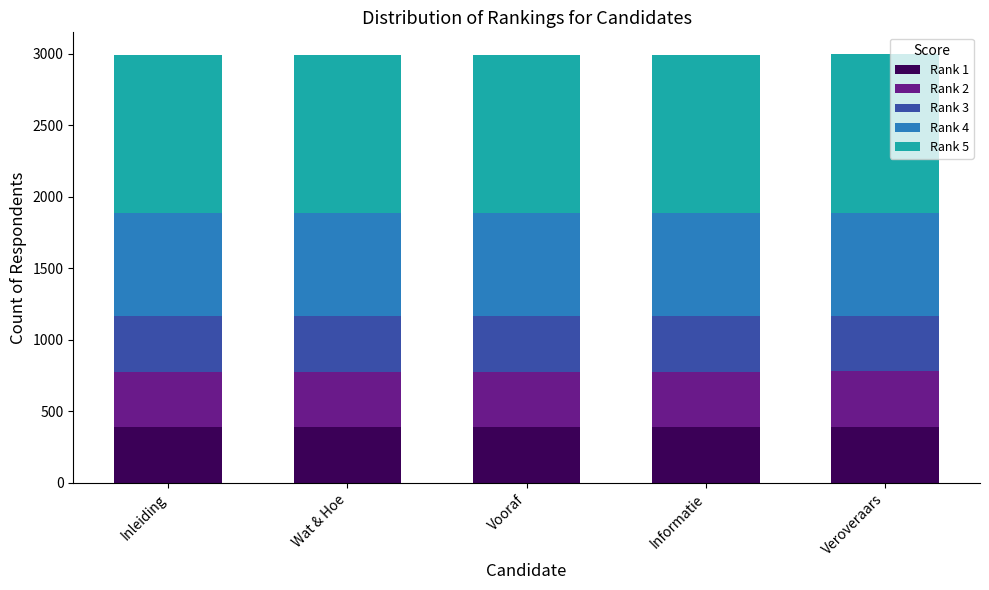

What is the total value across all series at Veroveraars?

3000